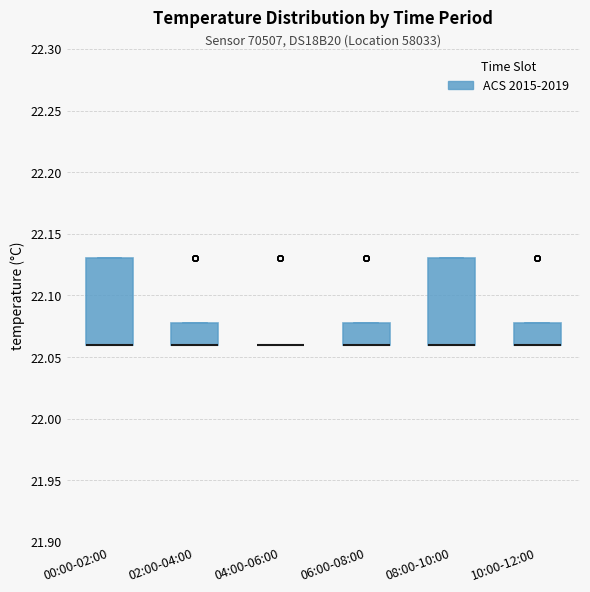

Reading left to right, transcribe this box plot: for each box, give where its median line is, the range the box spans, and where its two whiskers end, as read against the y-axis. The values are not printed on the chart, so give them approximately, as read against the axis.

00:00-02:00: median 22.06 (drawn on the box's lower edge), box 22.06 to 22.13, whiskers 22.06 to 22.13
02:00-04:00: median 22.06 (drawn on the box's lower edge), box 22.06 to 22.08, whiskers 22.06 to 22.08
04:00-06:00: box collapsed to a line at 22.06, whiskers 22.06 to 22.06
06:00-08:00: median 22.06 (drawn on the box's lower edge), box 22.06 to 22.08, whiskers 22.06 to 22.08
08:00-10:00: median 22.06 (drawn on the box's lower edge), box 22.06 to 22.13, whiskers 22.06 to 22.13
10:00-12:00: median 22.06 (drawn on the box's lower edge), box 22.06 to 22.08, whiskers 22.06 to 22.08